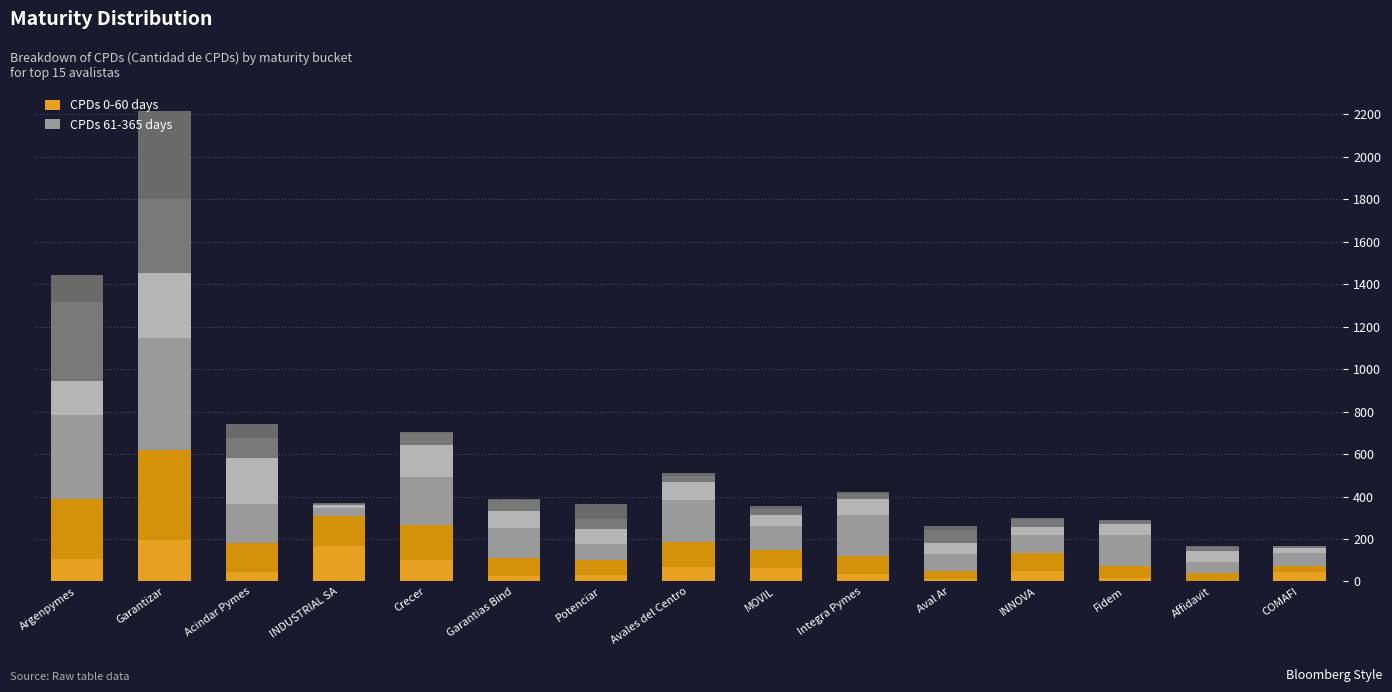

What is the label of the 13th bar from the right?

Acindar Pymes